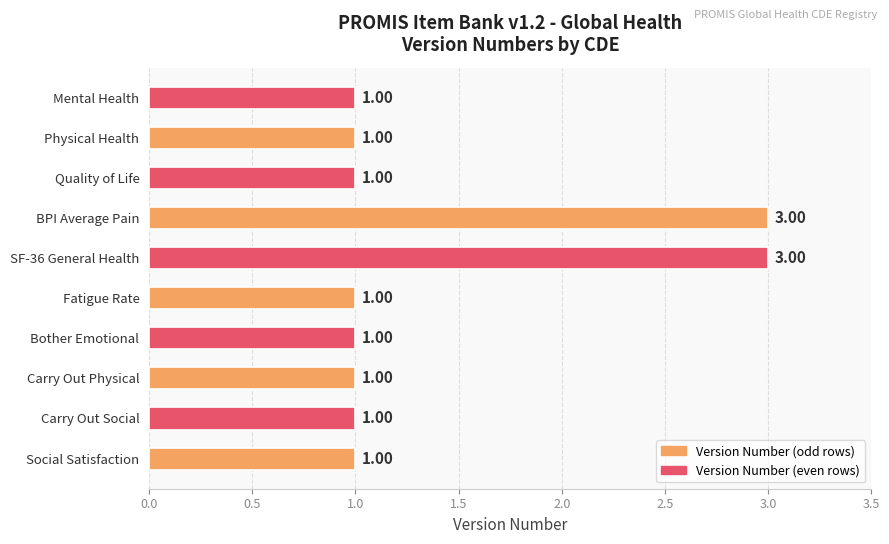

What is the ratio of the value at Physical Health to the value at Mental Health?

1.0